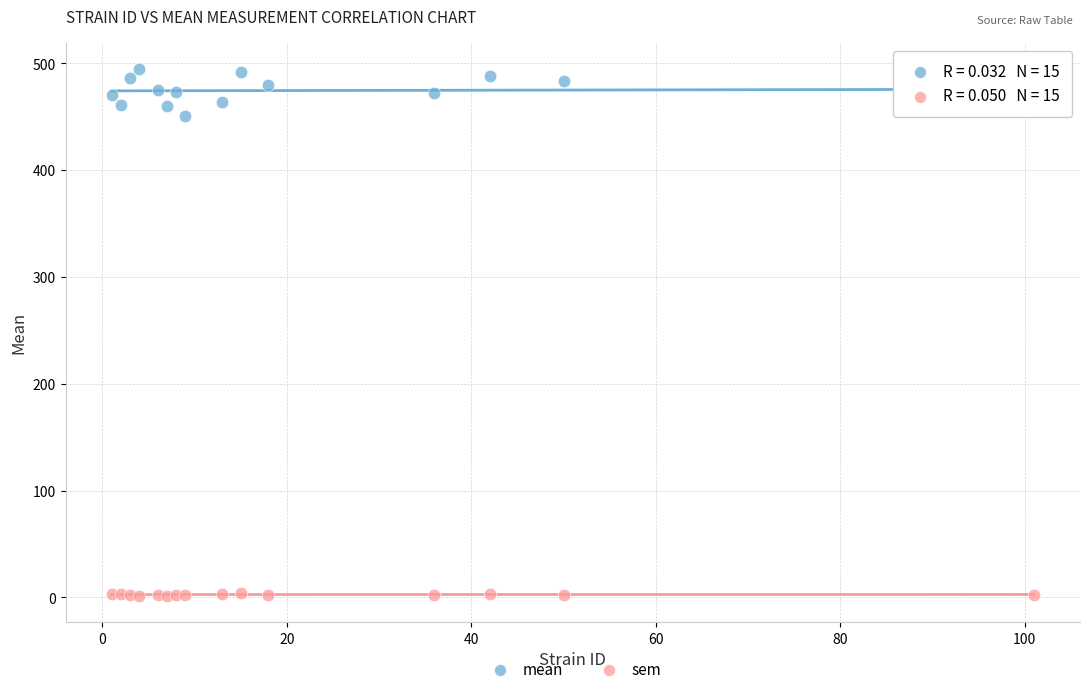

Which series has the largest Y range (max minus min)?

mean